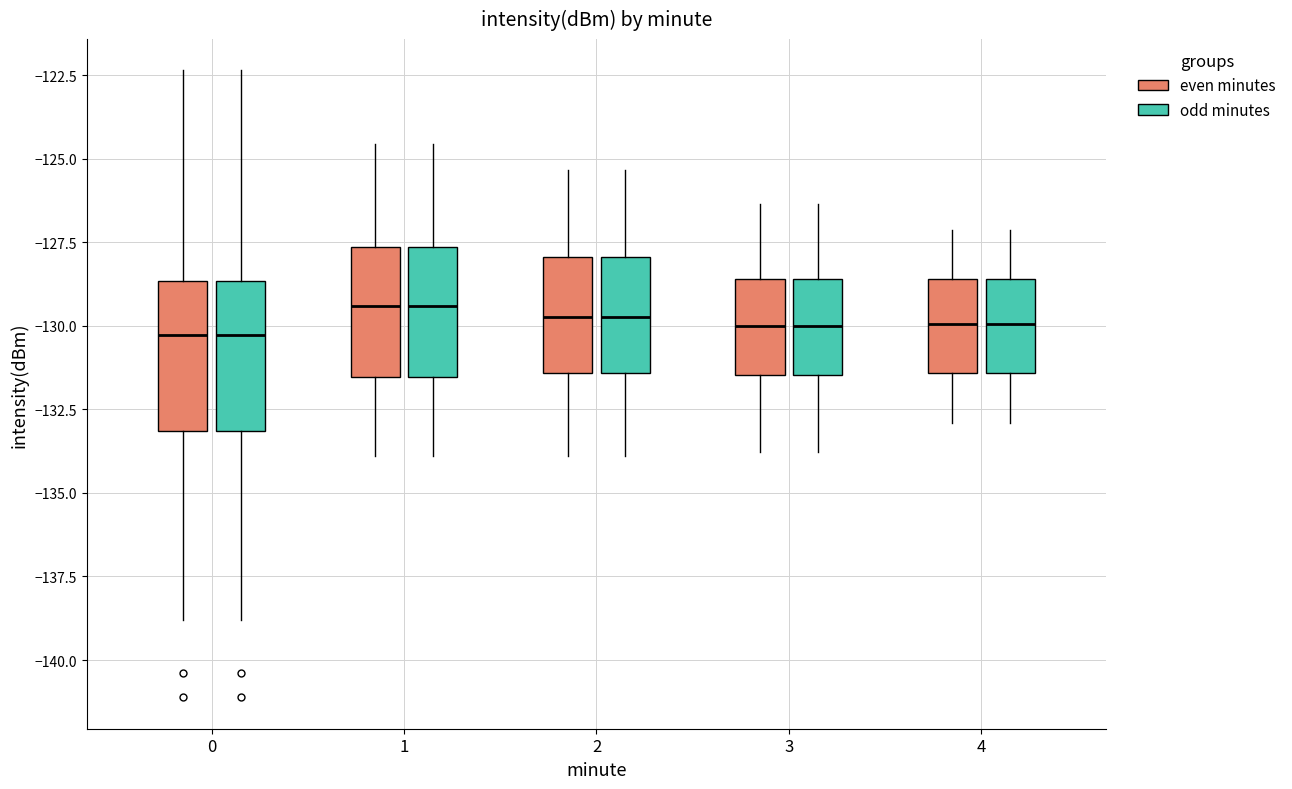

Reading left to right, transcribe this box plot: for each box, give where its median line is, the range the box spans, and where its two whiskers end, as read against the y-axis. The values are not printed on the chart, so give them approximately, as read against the axis.

0 (even minutes): median -130.5, box -133.0 to -128.5, whiskers -139.0 to -122.5
0 (odd minutes): median -130.5, box -133.0 to -128.5, whiskers -139.0 to -122.5
1 (even minutes): median -129.5, box -131.5 to -127.5, whiskers -134.0 to -124.5
1 (odd minutes): median -129.5, box -131.5 to -127.5, whiskers -134.0 to -124.5
2 (even minutes): median -129.5, box -131.5 to -128.0, whiskers -134.0 to -125.5
2 (odd minutes): median -129.5, box -131.5 to -128.0, whiskers -134.0 to -125.5
3 (even minutes): median -130.0, box -131.5 to -128.5, whiskers -134.0 to -126.5
3 (odd minutes): median -130.0, box -131.5 to -128.5, whiskers -134.0 to -126.5
4 (even minutes): median -130.0, box -131.5 to -128.5, whiskers -133.0 to -127.0
4 (odd minutes): median -130.0, box -131.5 to -128.5, whiskers -133.0 to -127.0